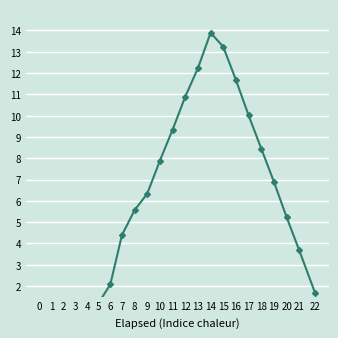

What is the sum of all values?

138.2